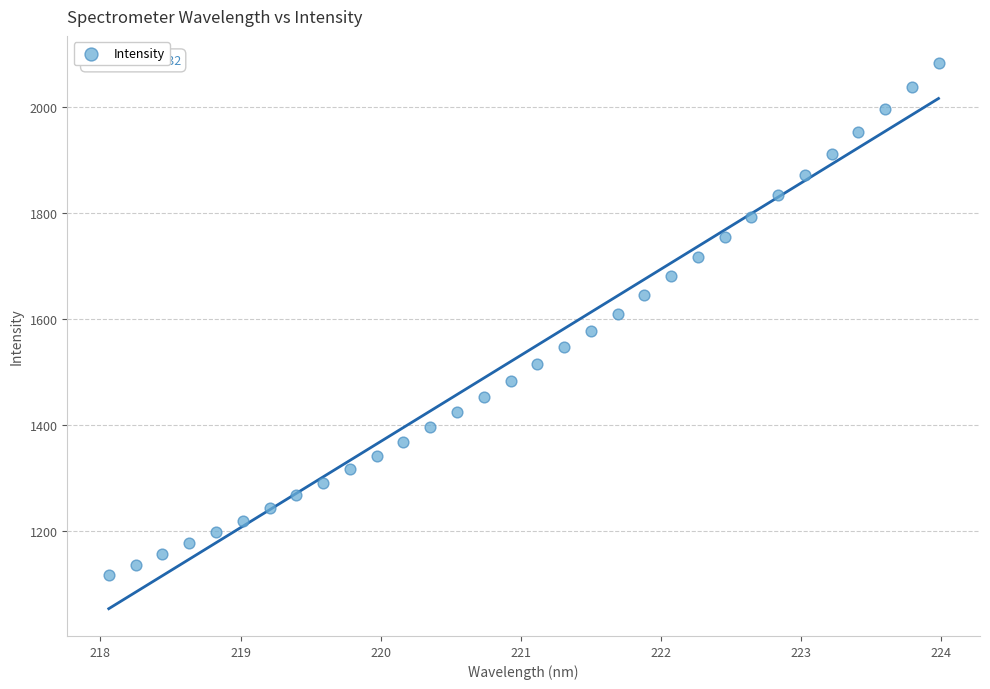

What is the range of X values (max minus min)?

5.9